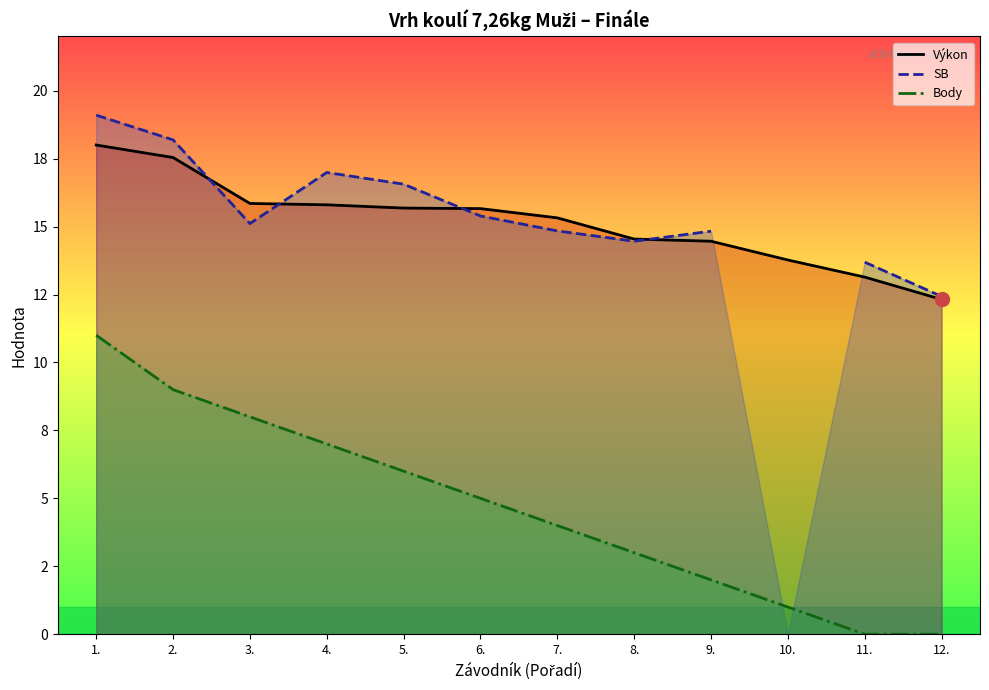

At how many categories does at least one series exceed 5?

12